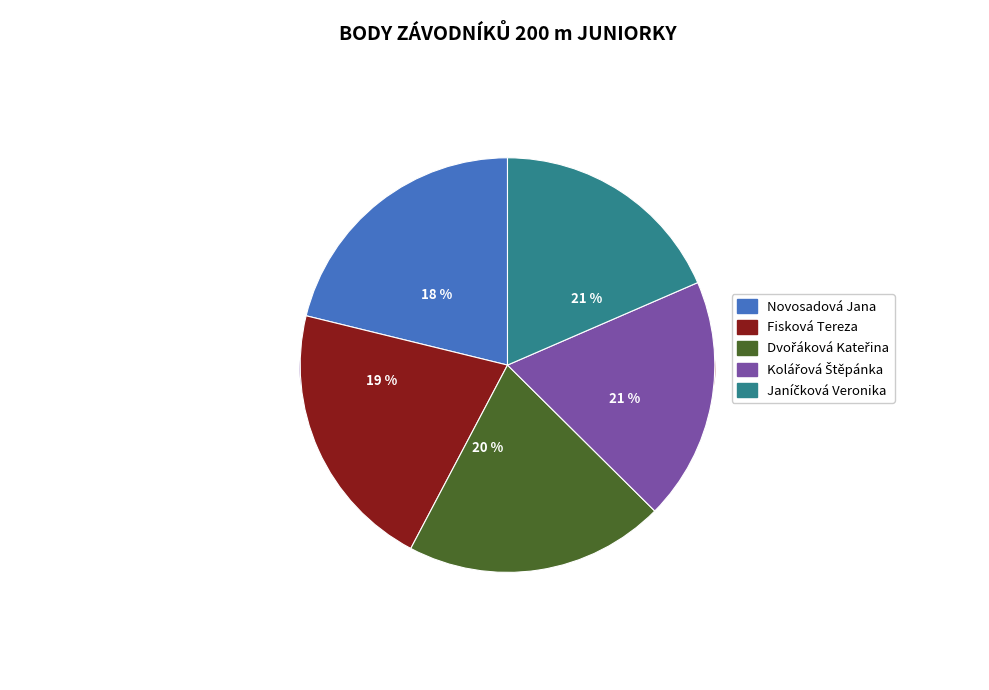

Is it true that Dvořáková Kateřina is 20% of the pie?

True